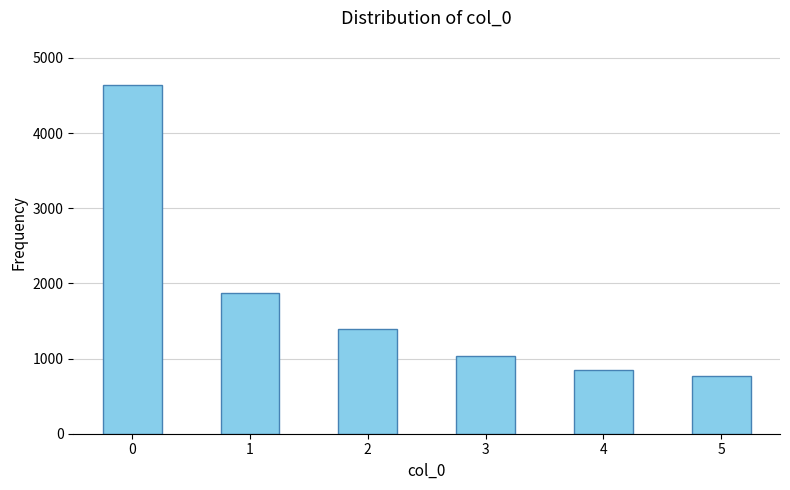

What is the maximum value shown in the chart?

4643